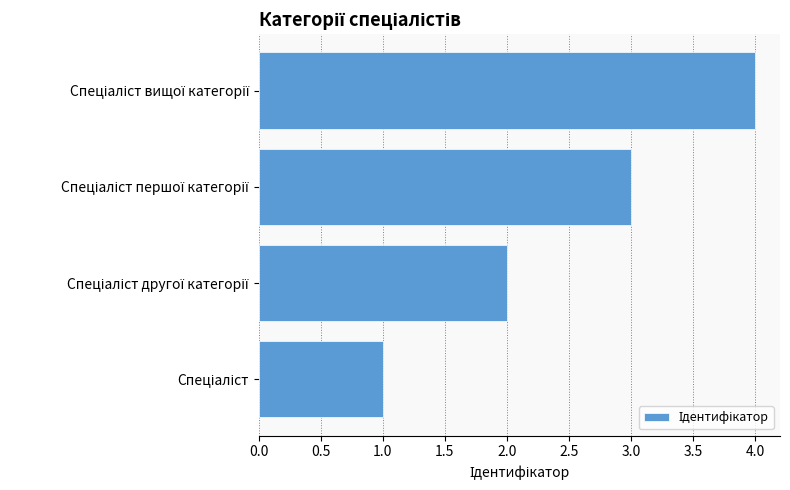

Count the number of data series in this chart.

1